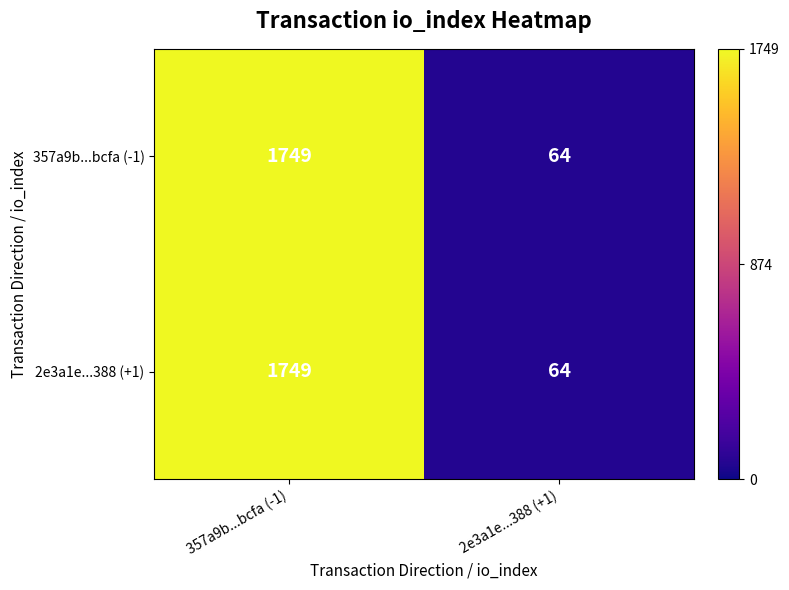

The 357a9b...bcfa (-1) series shows 1749 at 357a9b...bcfa (-1). True or false?

True